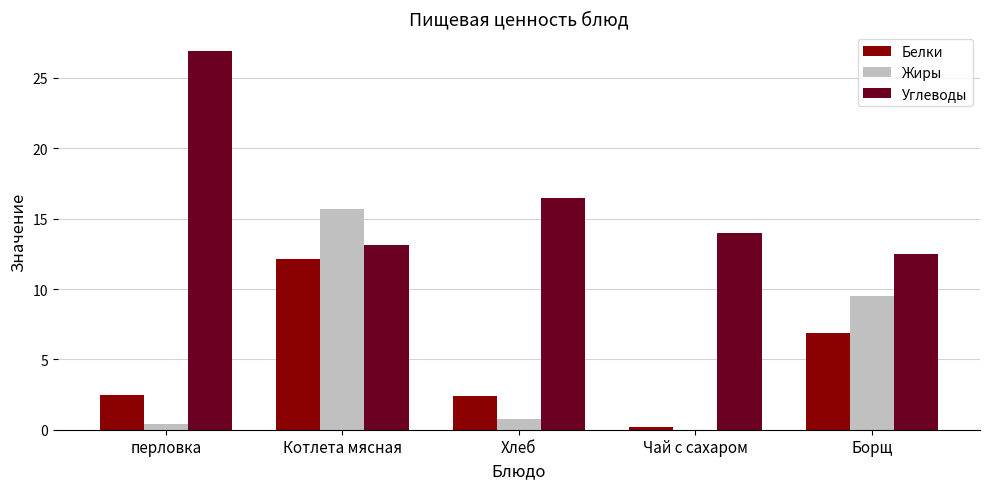

What are all the series names shown in the legend?

Белки, Жиры, Углеводы